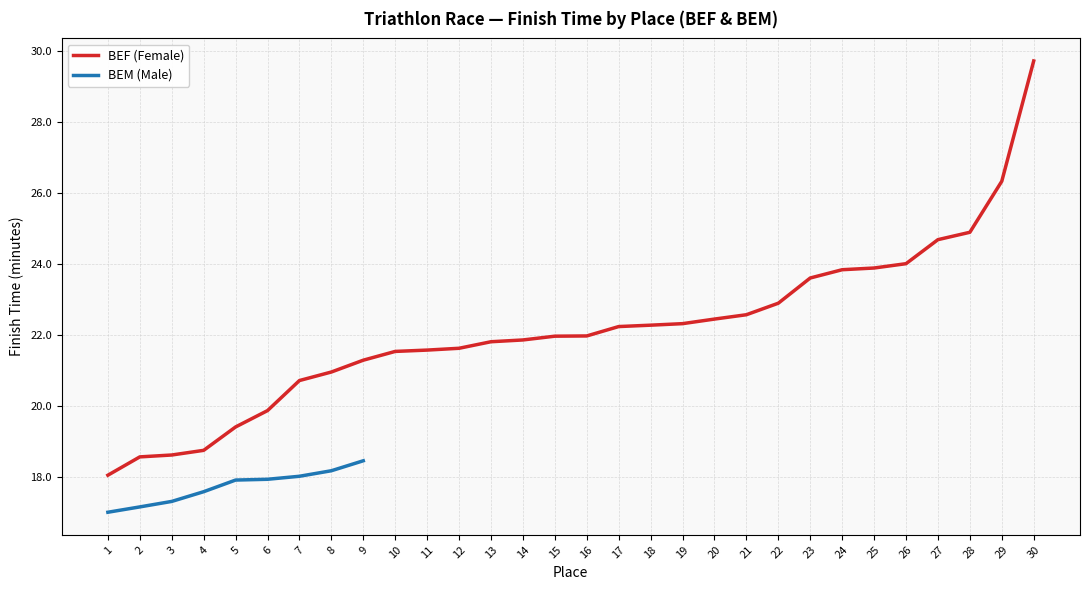

Which category has the lowest value across all series?

1